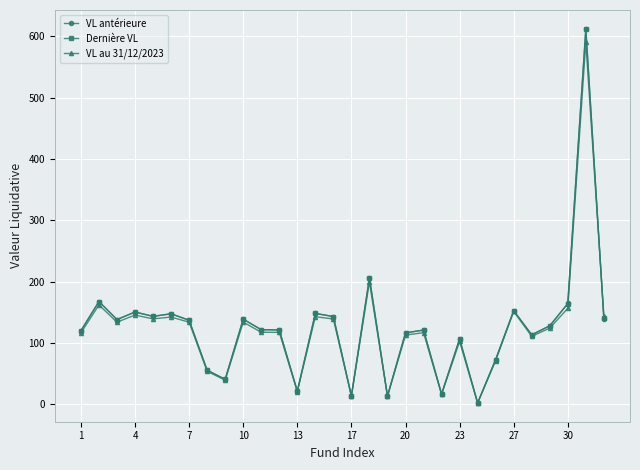

Which series has the largest range (max minus min)?

VL antérieure